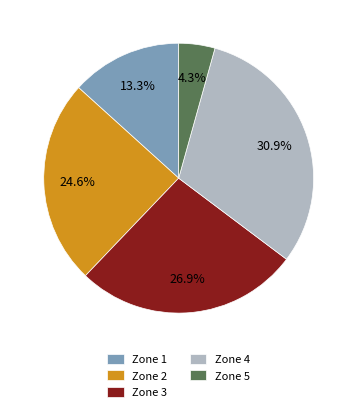

What percentage do Zone 1 and Zone 2 together represent?

37.9%